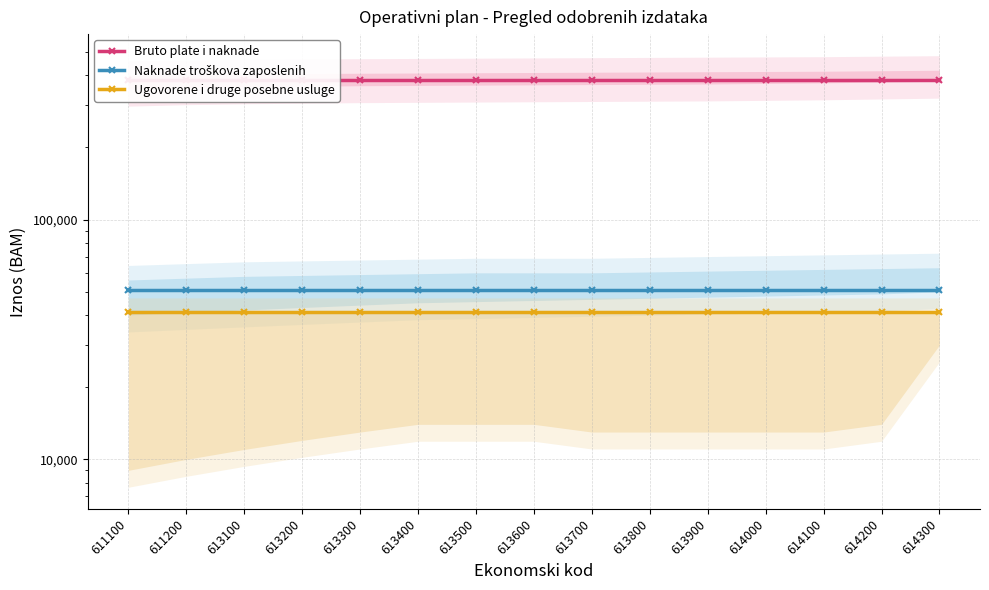

What is the value of the Ugovorene i druge posebne usluge point at the 7th from the left?

41000